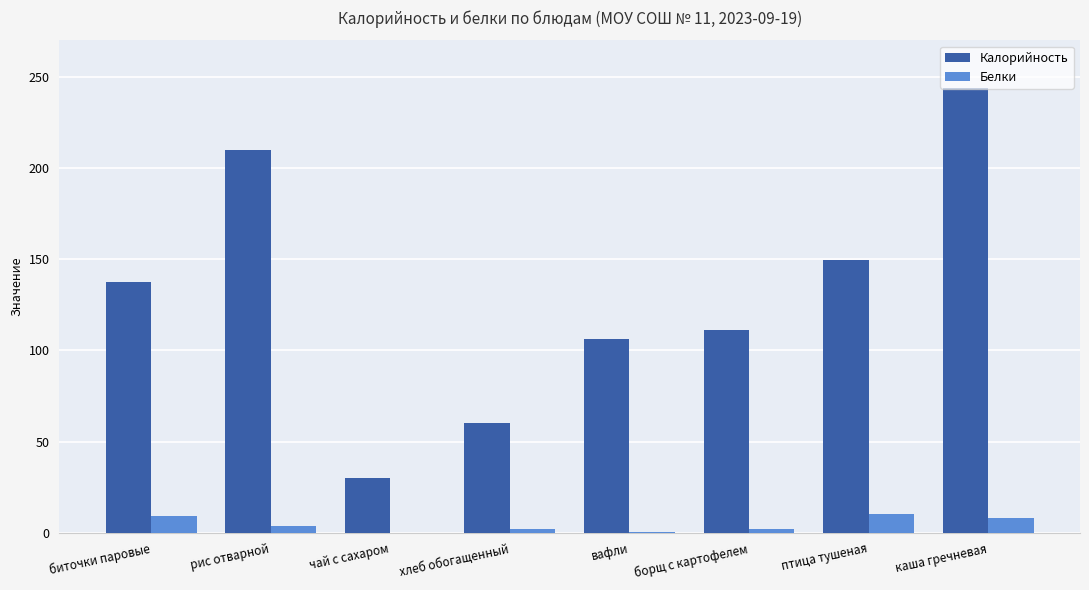

Read the Белки value at птица тушеная.

10.5